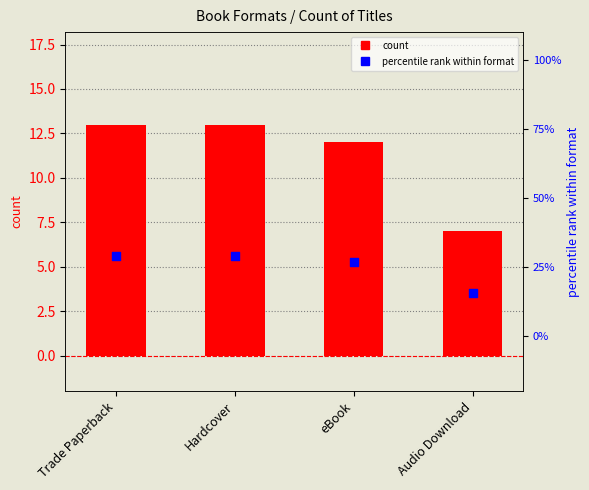

Between Hardcover and Audio Download, which is larger?

Hardcover